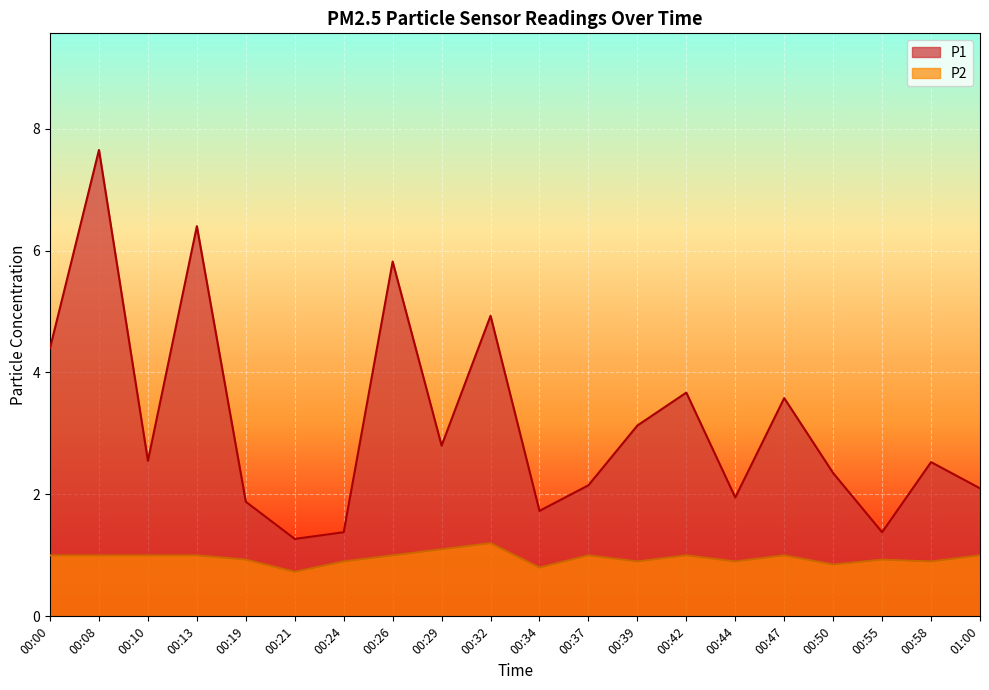

At which label is P2 closest to 0?

00:21